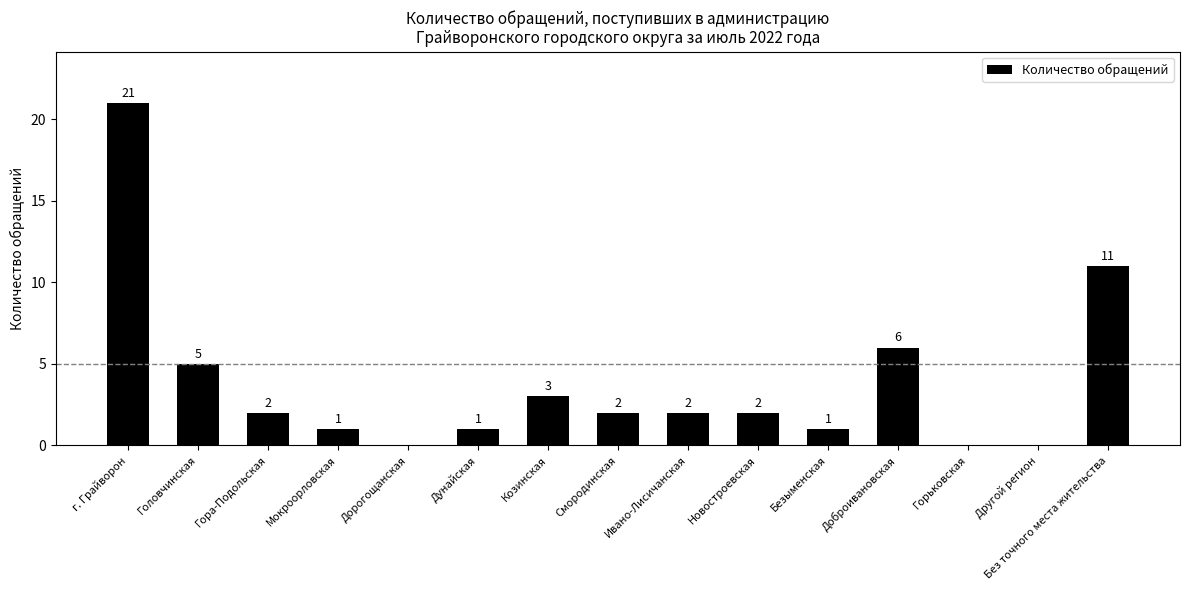

Where does the data first go above 2?

г. Грайворон